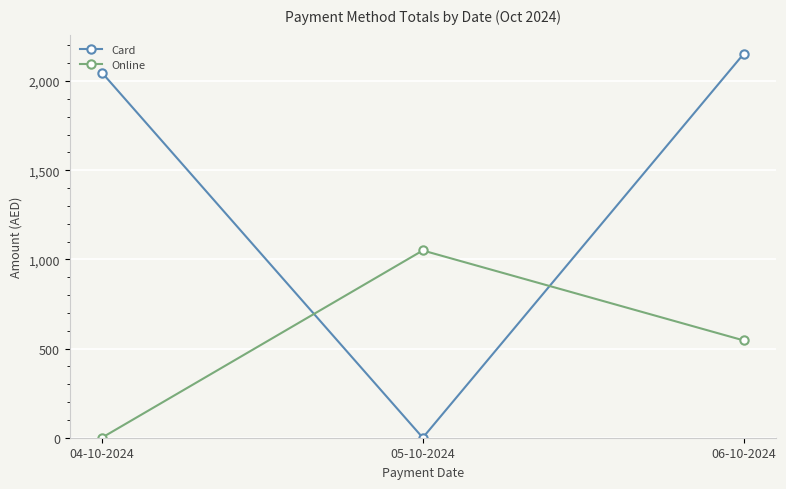

Which category has the highest value across all series?

06-10-2024